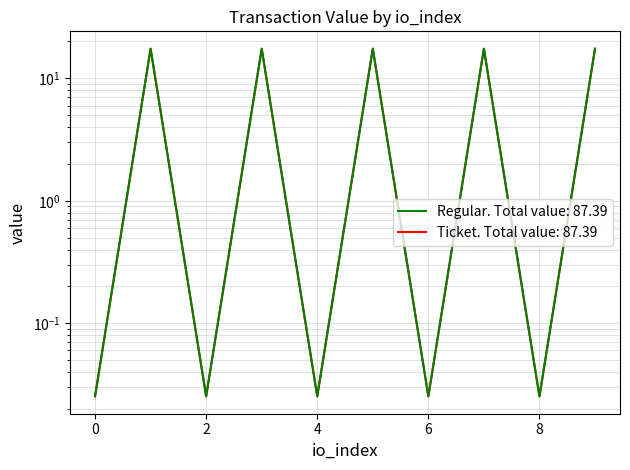

Reading left to right, extract all data points from this chart.

Regular: 0.0	17.5	0.0	17.5	0.0	17.5	0.0	17.5	0.0	17.5
Ticket: 0.0	17.5	0.0	17.5	0.0	17.5	0.0	17.5	0.0	17.5